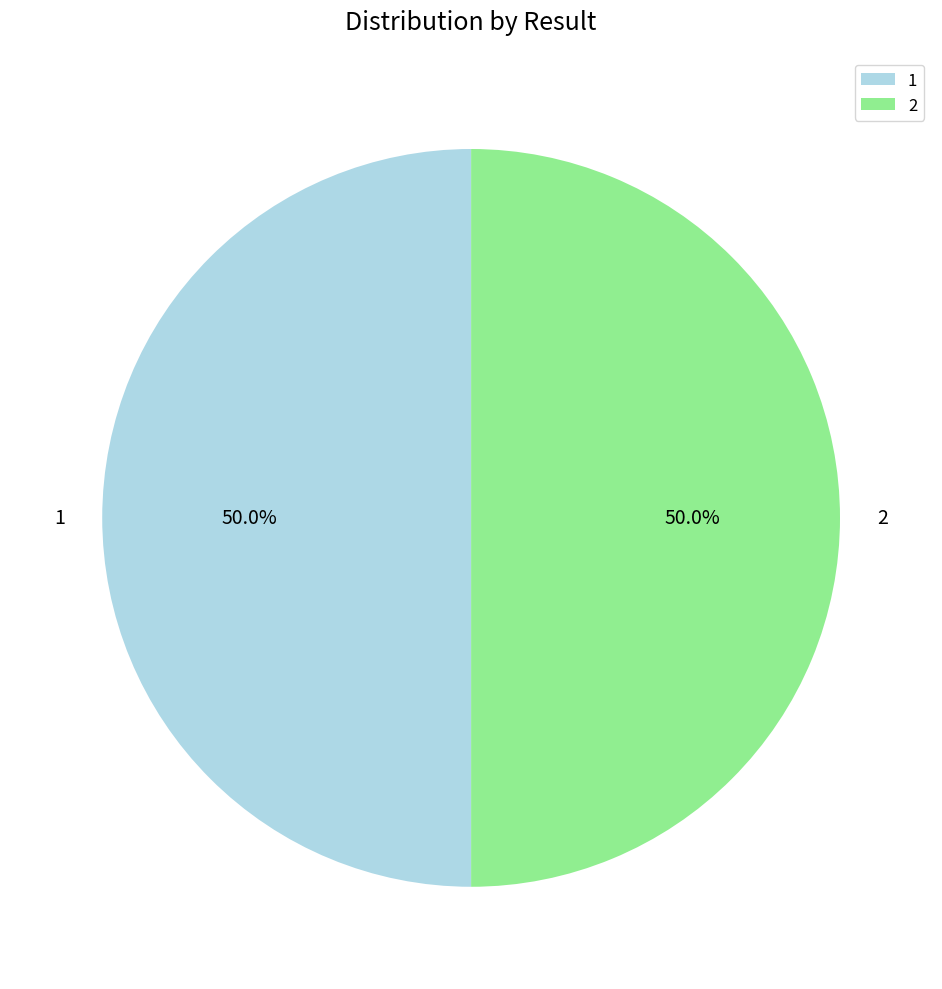

What is the ratio of the value at 2 to the value at 1?

1.0